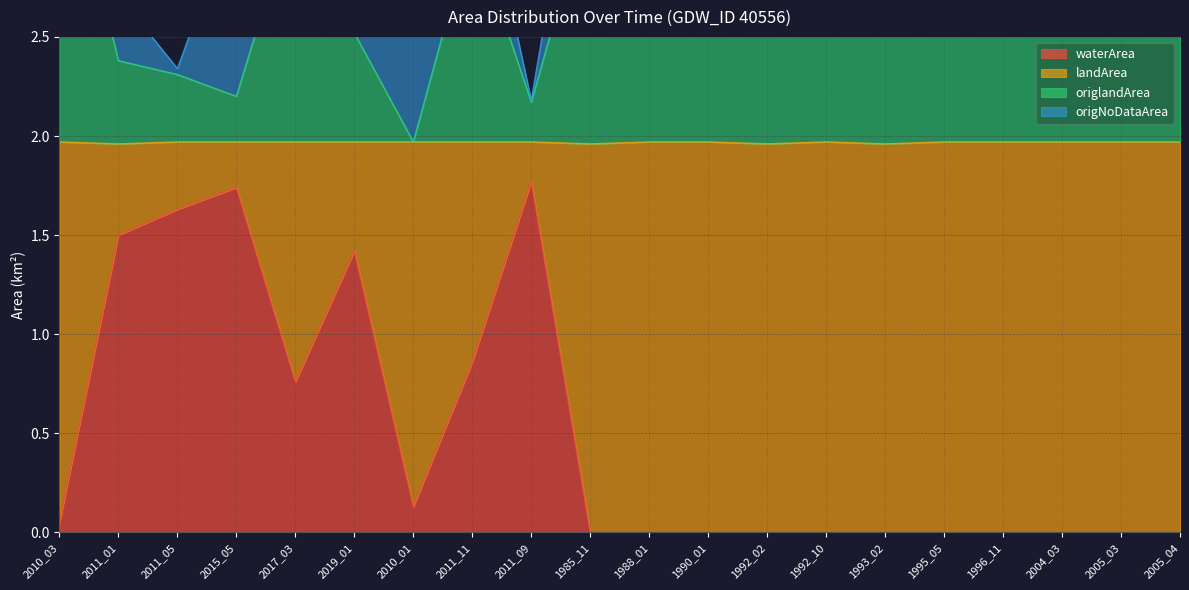

What is the average value of the waterArea series?

0.5